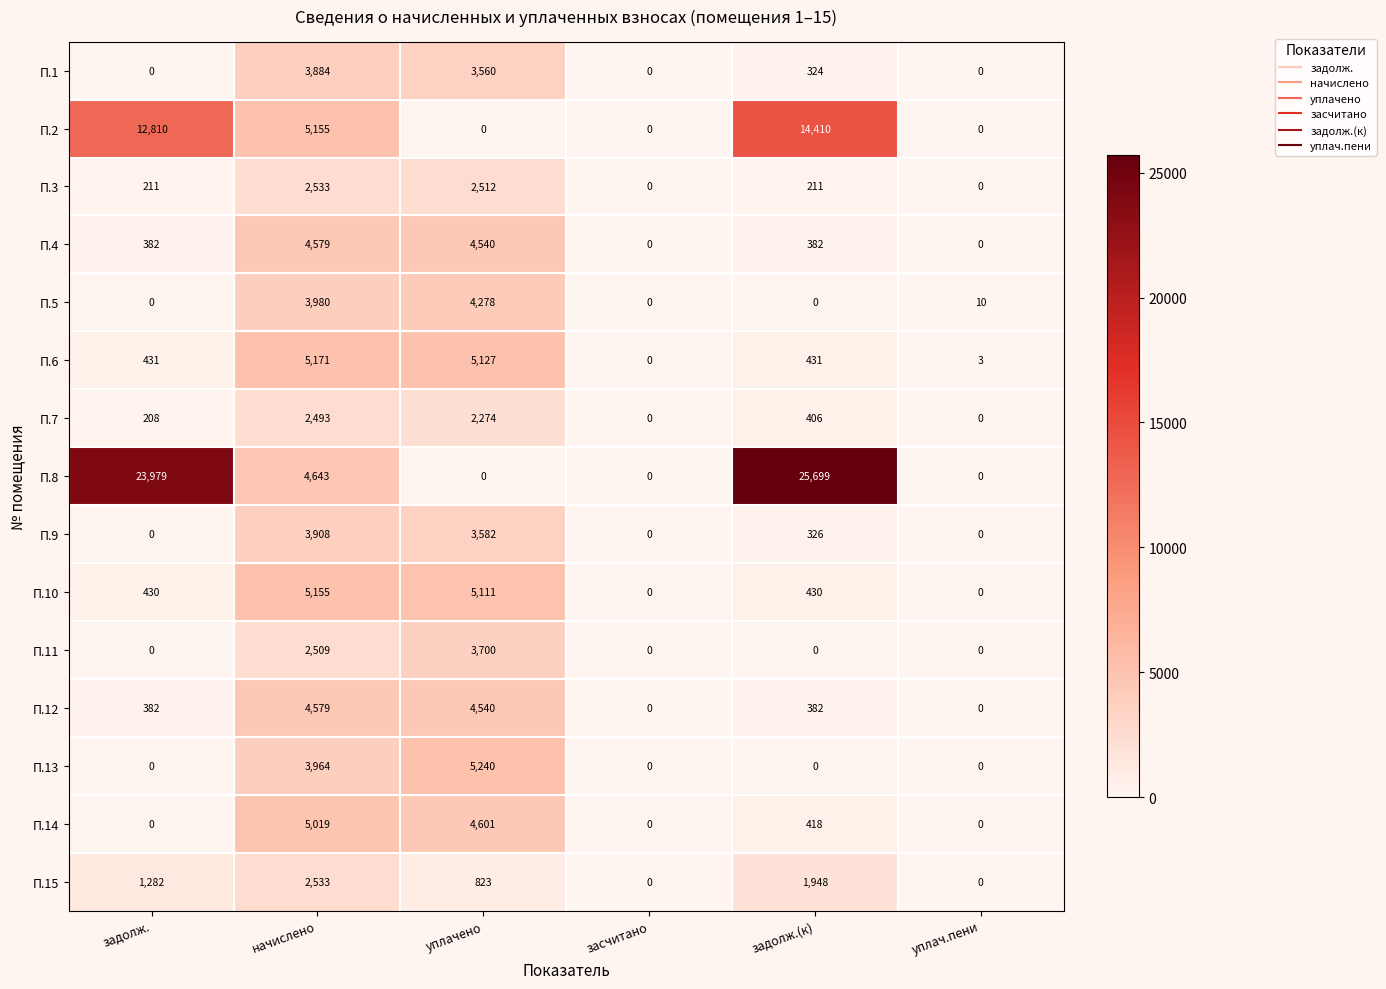

Count the number of data series in this chart.

15